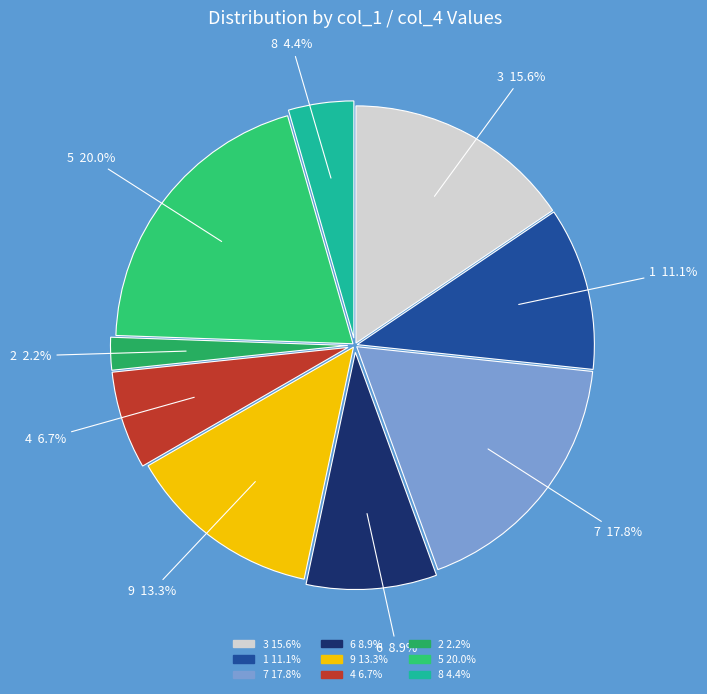

Is there a majority slice in this chart?

No